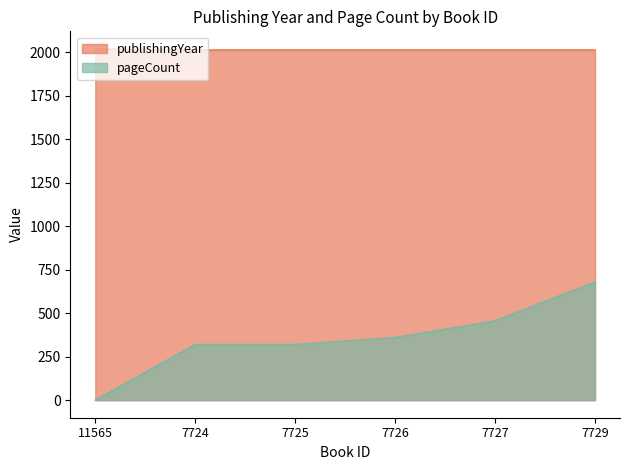

How many values in the publishingYear series exceed 2014?

1